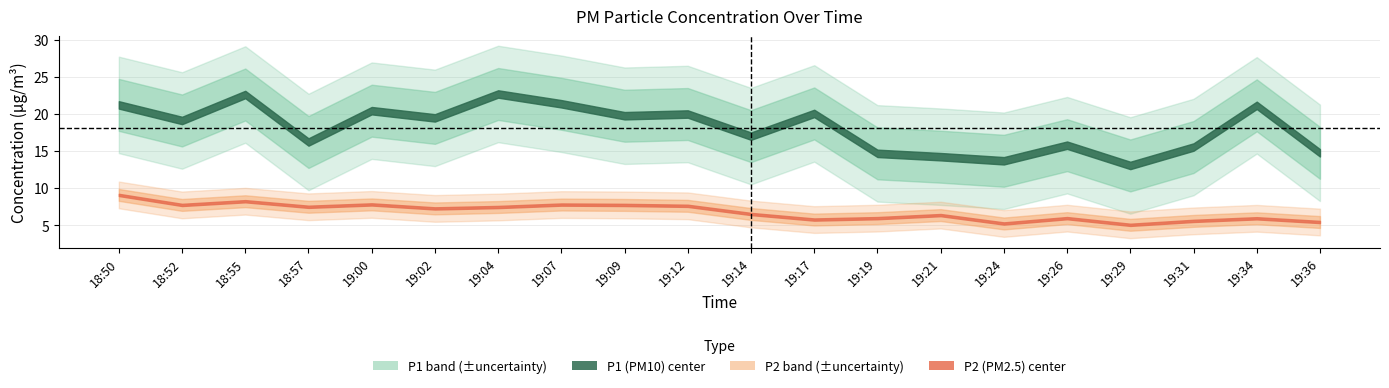

True or false: P1 has more than 0 points higher than both neighbors.

True